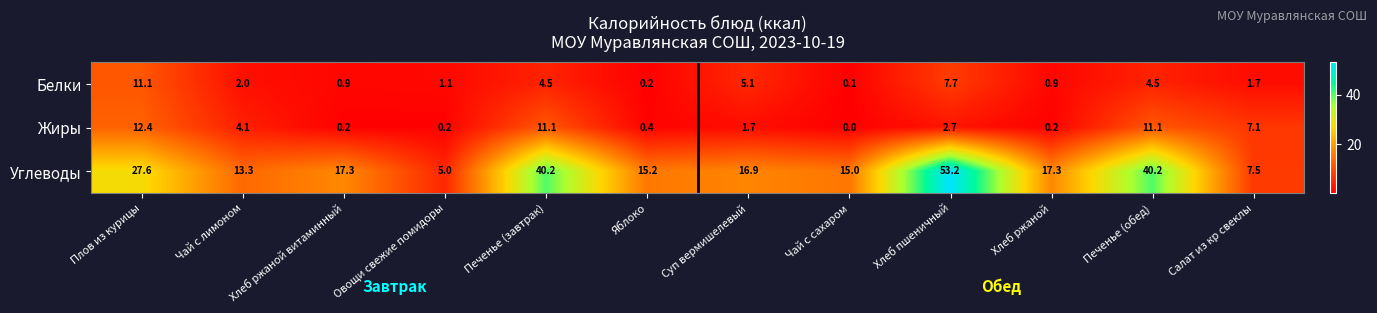

What is the minimum value for Углеводы?

5.0